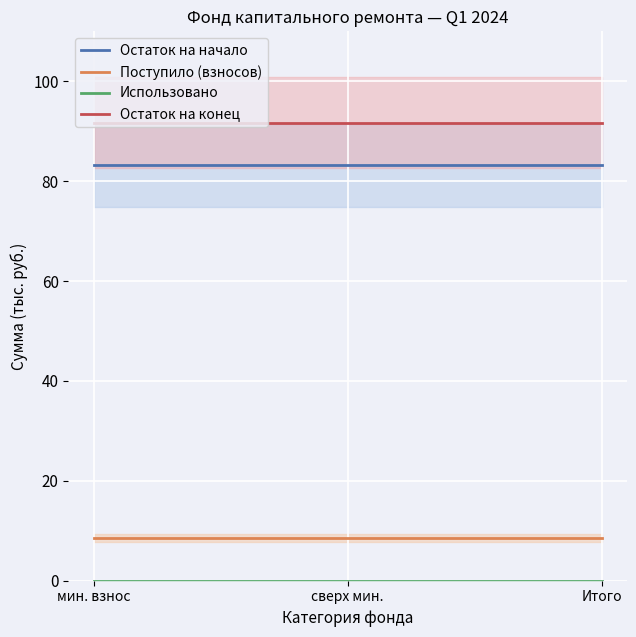

Which label corresponds to the largest value in the chart?

мин. взнос